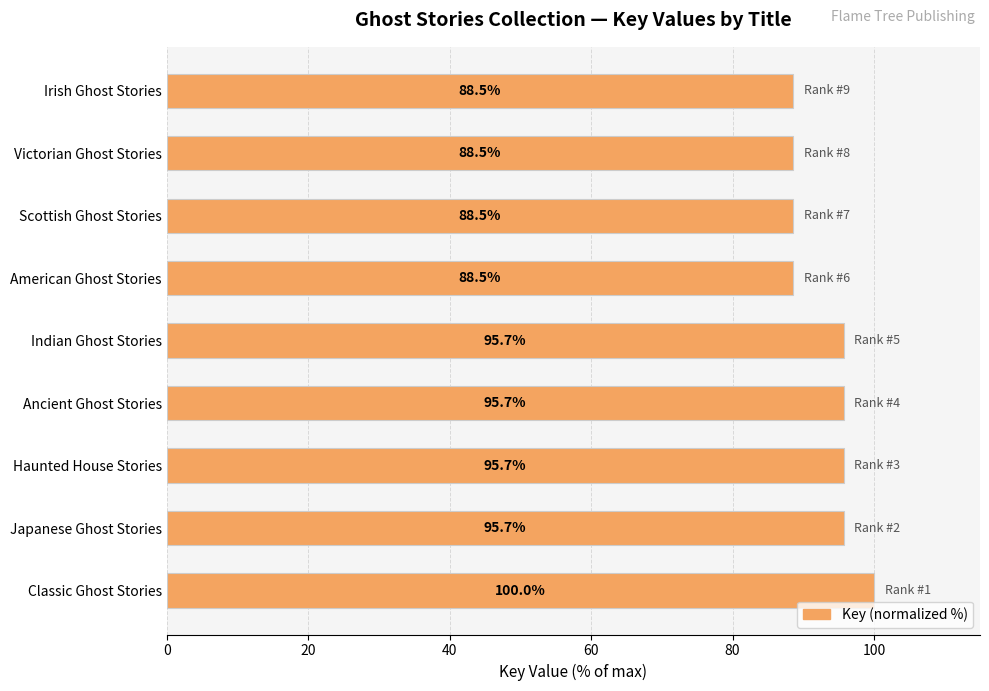

What is the ratio of the value at Indian Ghost Stories to the value at Haunted House Stories?

1.0